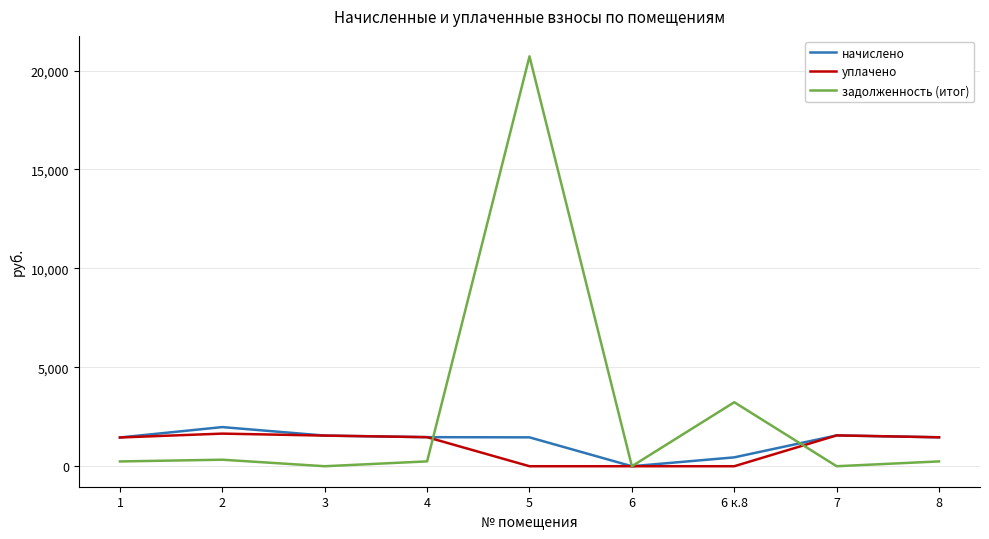

What is the highest value of the задолженность (итог) series?

20715.1